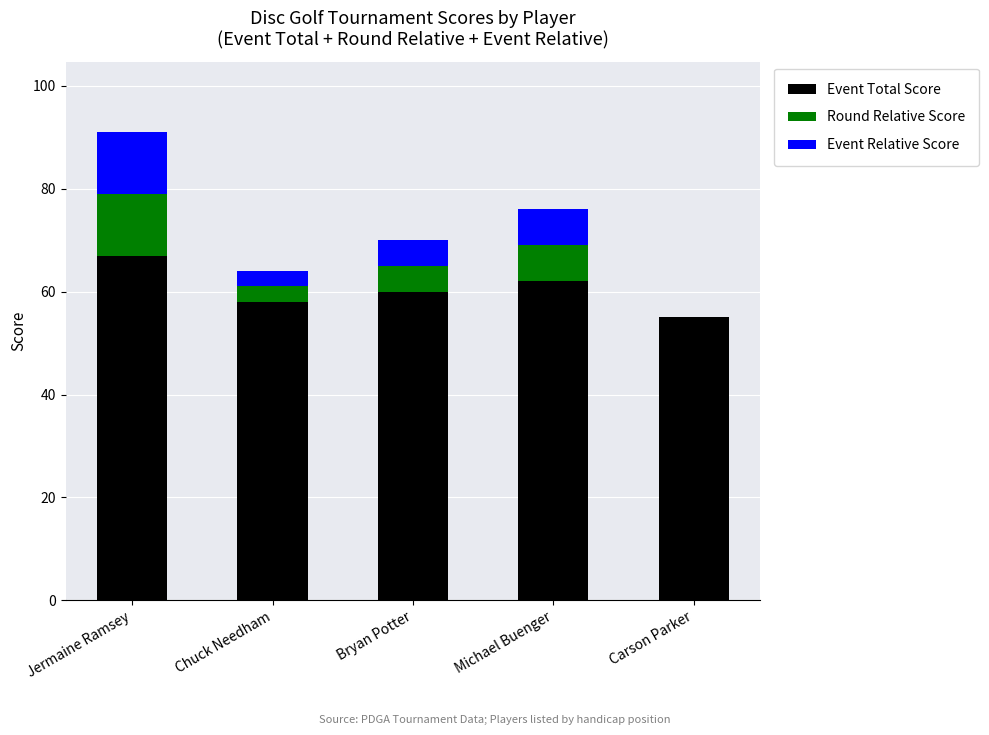

Which category has the highest value in the Event Total Score series?

Jermaine Ramsey